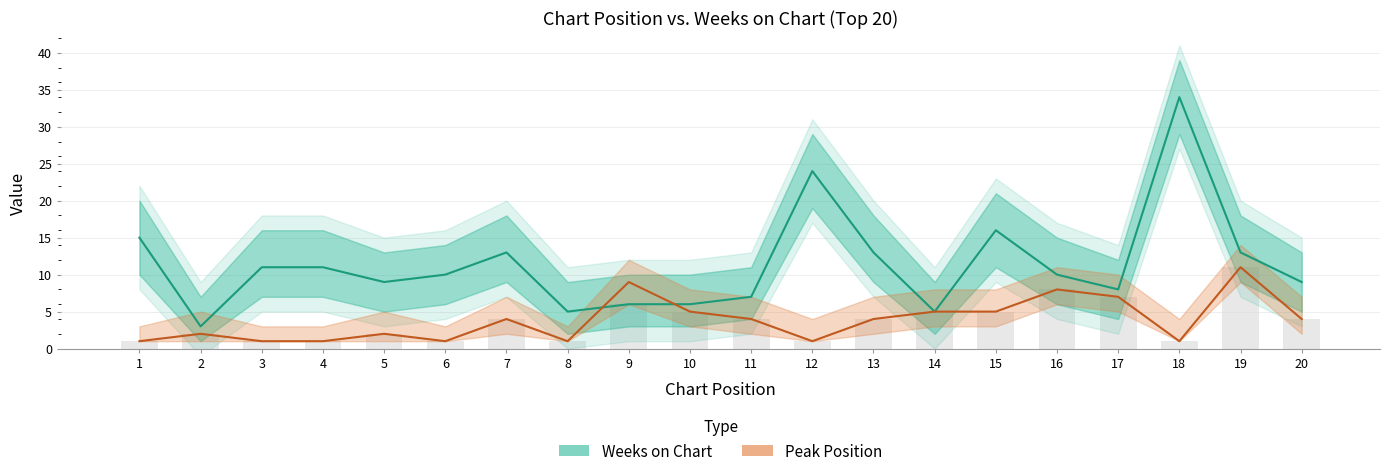

What is the difference between the maximum and minimum values in the Weeks on Chart series?

31